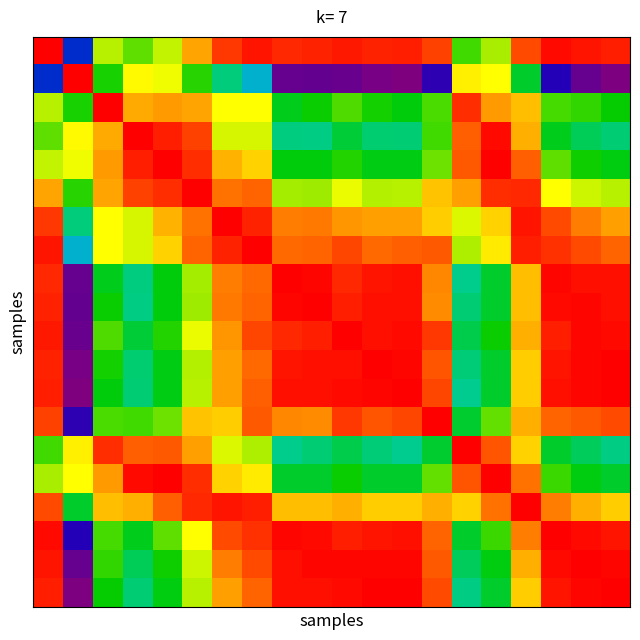

At which category is the sum across all series the highest?

7